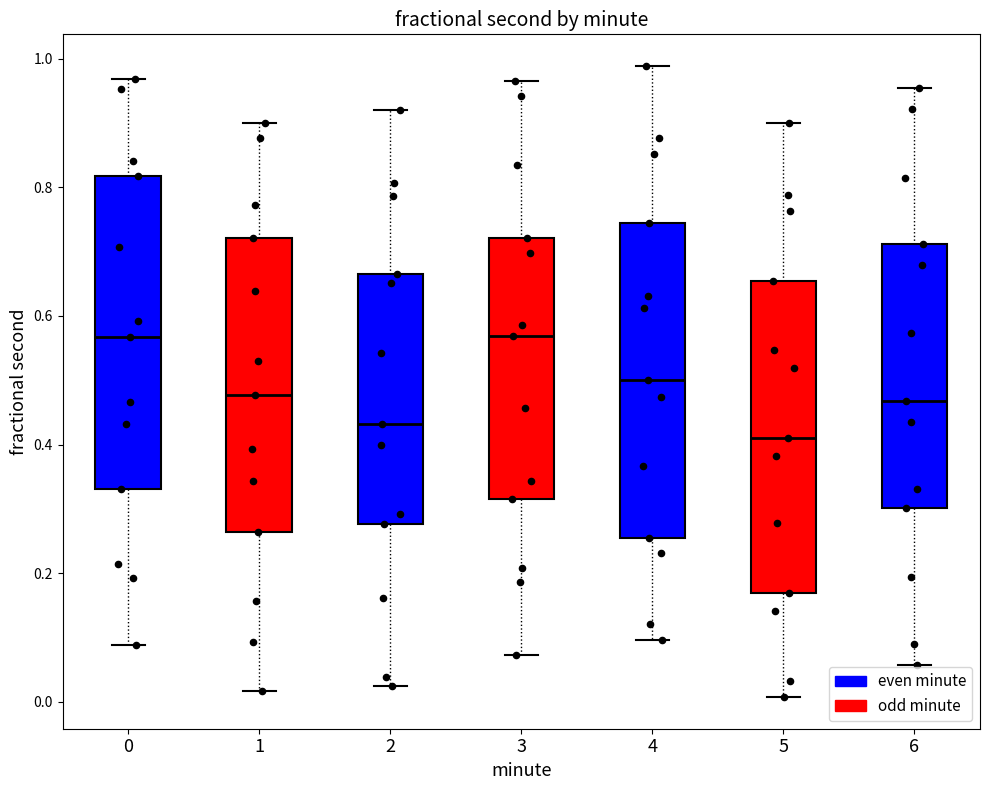

Reading left to right, read every box against the y-axis: the position of its median line, the range the box covers, and the ends of its whiskers. The values are not printed on the chart, so give them approximately, as read against the axis.

0: median 0.56, box 0.34 to 0.82, whiskers 0.08 to 0.96
1: median 0.48, box 0.26 to 0.72, whiskers 0.02 to 0.90
2: median 0.44, box 0.28 to 0.66, whiskers 0.02 to 0.92
3: median 0.56, box 0.32 to 0.72, whiskers 0.08 to 0.96
4: median 0.50, box 0.26 to 0.74, whiskers 0.10 to 0.98
5: median 0.40, box 0.16 to 0.66, whiskers 0.00 to 0.90
6: median 0.46, box 0.30 to 0.72, whiskers 0.06 to 0.96